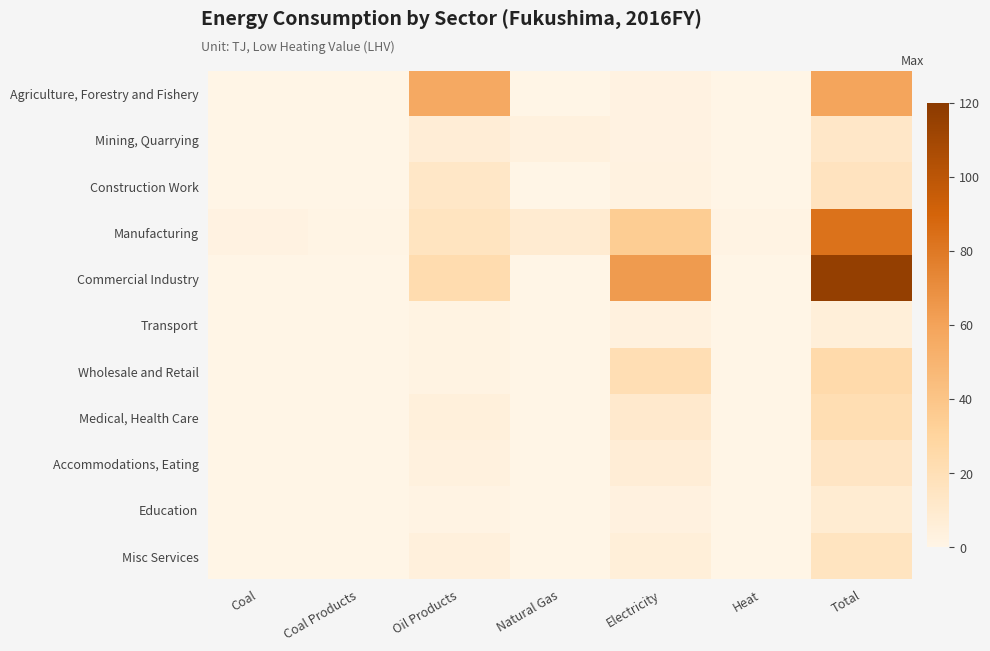

Reading right to left, extract all data points from this chart.

Agriculture, Forestry and Fishery: Total=58.7	Heat=0.0	Electricity=2.3	Natural Gas=0.1	Oil Products=56.3	Coal Products=0.0	Coal=0.0
Mining, Quarrying: Total=12.3	Heat=0.0	Electricity=2.1	Natural Gas=3.4	Oil Products=6.8	Coal Products=0.0	Coal=0.0
Construction Work: Total=16.0	Heat=0.0	Electricity=2.7	Natural Gas=0.0	Oil Products=12.9	Coal Products=0.0	Coal=0.0
Manufacturing: Total=83.3	Heat=1.4	Electricity=34.7	Natural Gas=8.8	Oil Products=15.7	Coal Products=0.7	Coal=2.2
Commercial Industry: Total=115.8	Heat=0.0	Electricity=63.8	Natural Gas=0.0	Oil Products=22.8	Coal Products=0.2	Coal=0.0
Transport: Total=5.3	Heat=0.0	Electricity=3.3	Natural Gas=0.0	Oil Products=1.6	Coal Products=0.0	Coal=0.0
Wholesale and Retail: Total=24.6	Heat=0.0	Electricity=20.8	Natural Gas=0.0	Oil Products=1.8	Coal Products=0.0	Coal=0.0
Medical, Health Care: Total=21.1	Heat=0.0	Electricity=10.6	Natural Gas=0.0	Oil Products=4.5	Coal Products=0.0	Coal=0.0
Accommodations, Eating: Total=14.5	Heat=0.0	Electricity=7.0	Natural Gas=0.0	Oil Products=3.5	Coal Products=0.0	Coal=0.0
Education: Total=8.4	Heat=0.0	Electricity=3.0	Natural Gas=0.0	Oil Products=1.2	Coal Products=0.0	Coal=0.0
Misc Services: Total=15.7	Heat=0.0	Electricity=5.6	Natural Gas=0.0	Oil Products=4.2	Coal Products=0.2	Coal=0.0